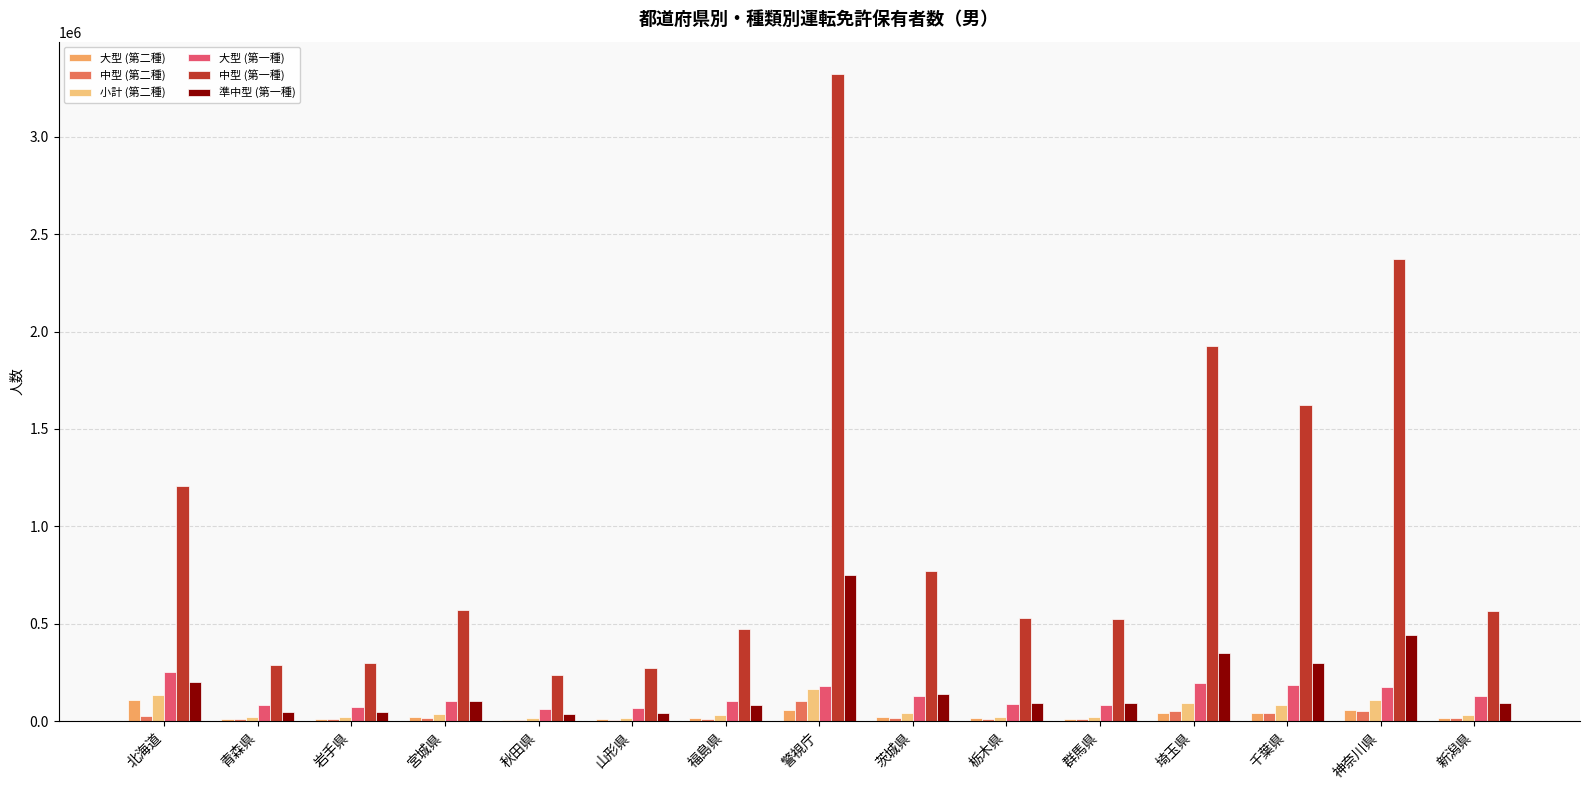

What is the maximum value for 準中型 (第一種)?

749436